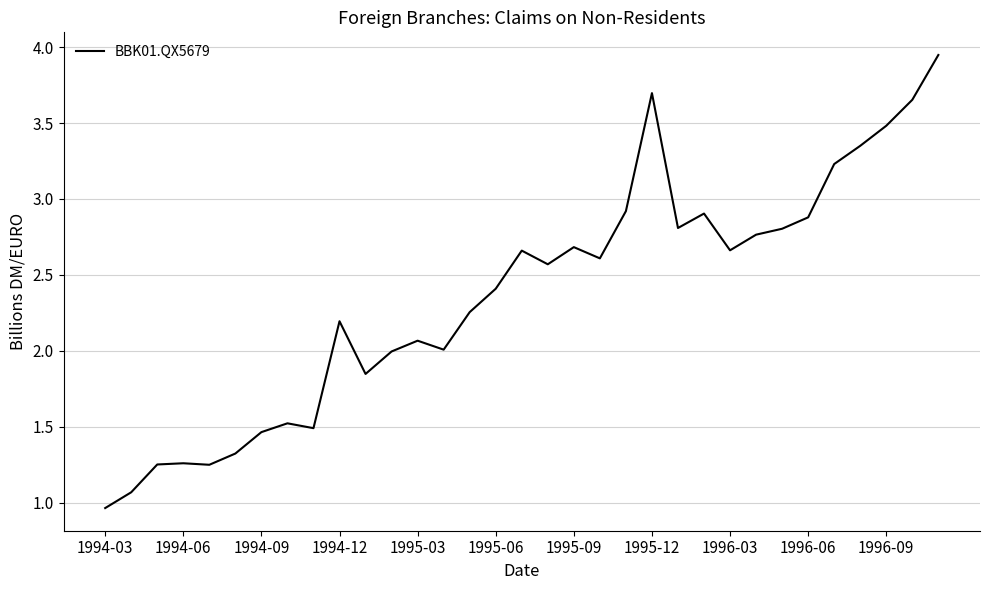

How many lines are shown in the chart?

1